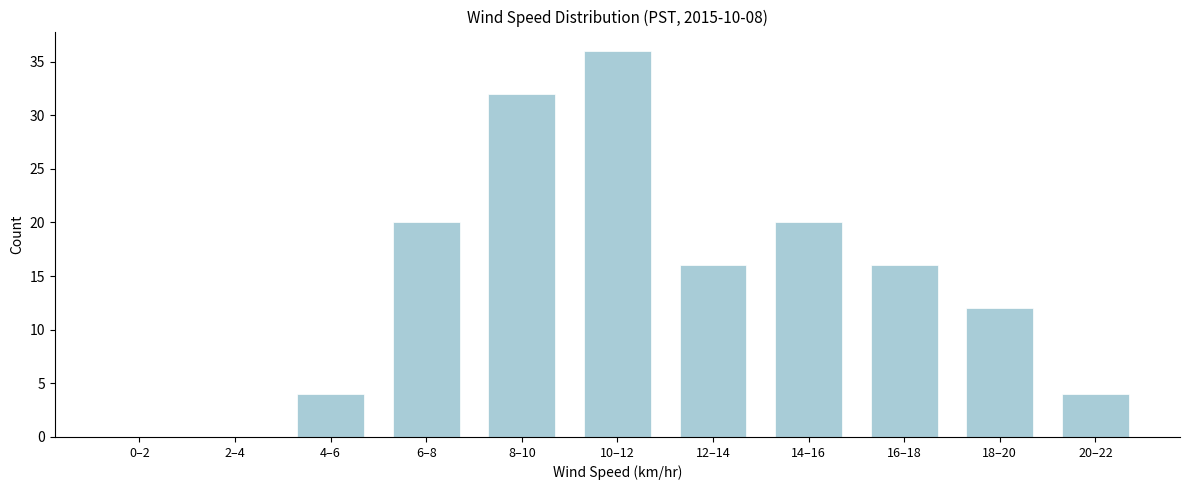

Reading right to left, list all the values displayed in this chart.

20–22=4	18–20=12	16–18=16	14–16=20	12–14=16	10–12=36	8–10=32	6–8=20	4–6=4	2–4=0	0–2=0